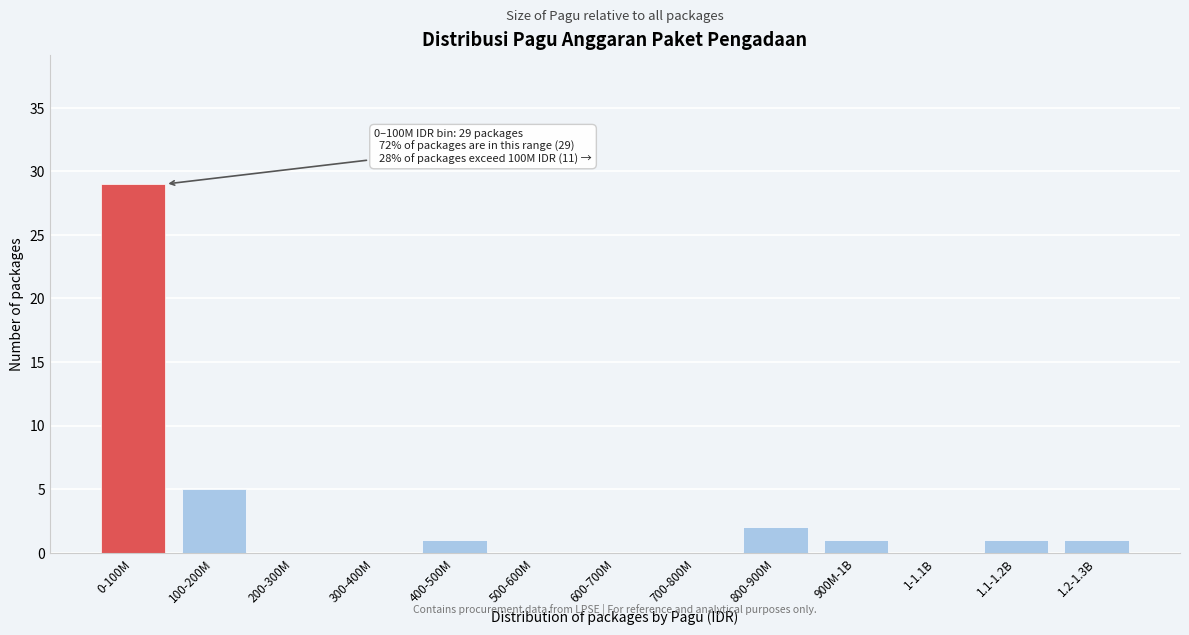

Reading right to left, extract all data points from this chart.

1.2-1.3B=1	1.1-1.2B=1	1-1.1B=0	900M-1B=1	800-900M=2	700-800M=0	600-700M=0	500-600M=0	400-500M=1	300-400M=0	200-300M=0	100-200M=5	0-100M=29